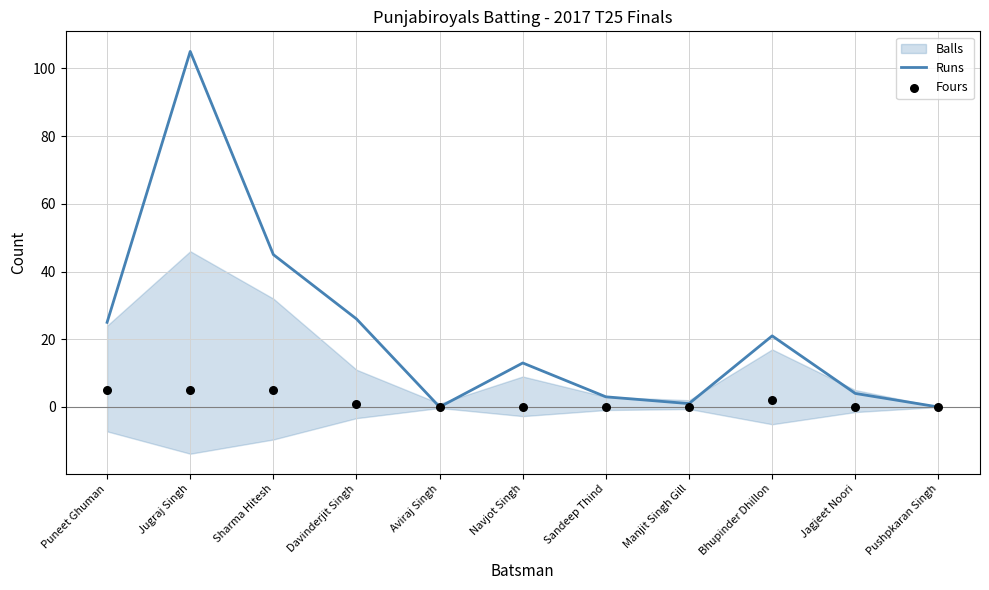

At which category is the sum across all series the highest?

Jugraj Singh